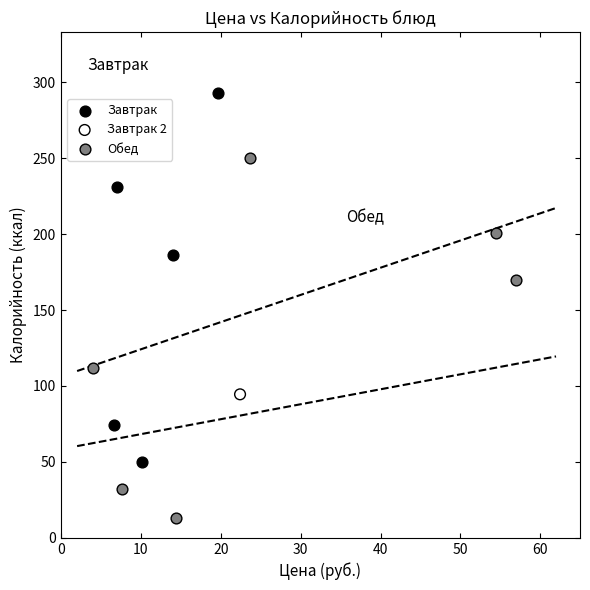

Which series reaches the maximum Y coordinate?

Завтрак